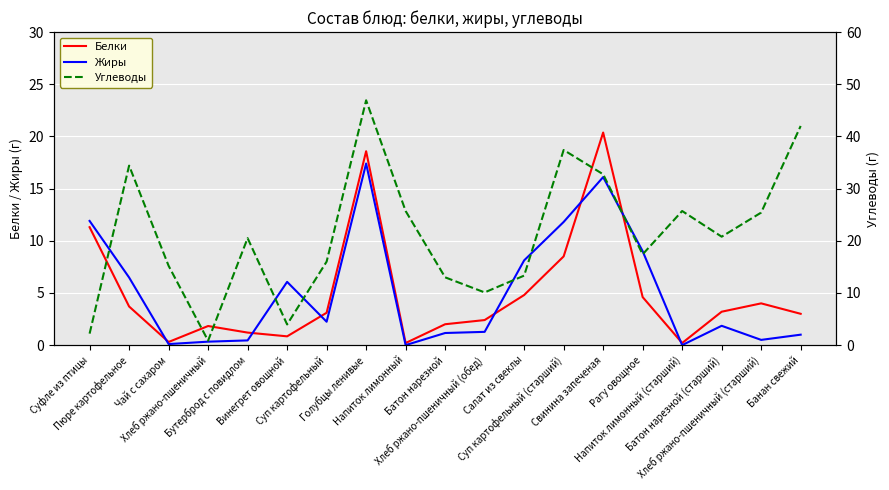

At which category does Жиры reach its first local peak?

Винегрет овощной